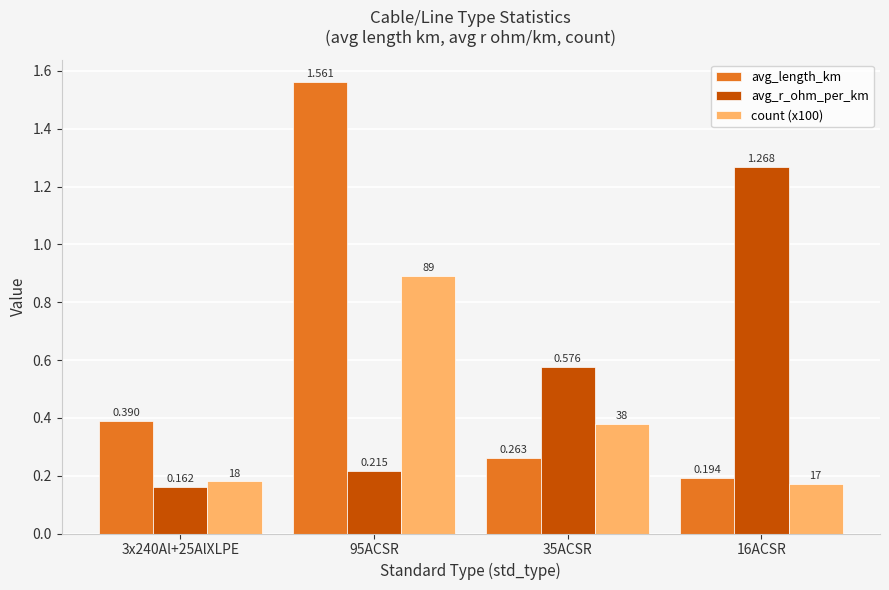

Rank the categories by count (x100) value from highest to lowest.

95ACSR, 35ACSR, 3x240Al+25AlXLPE, 16ACSR